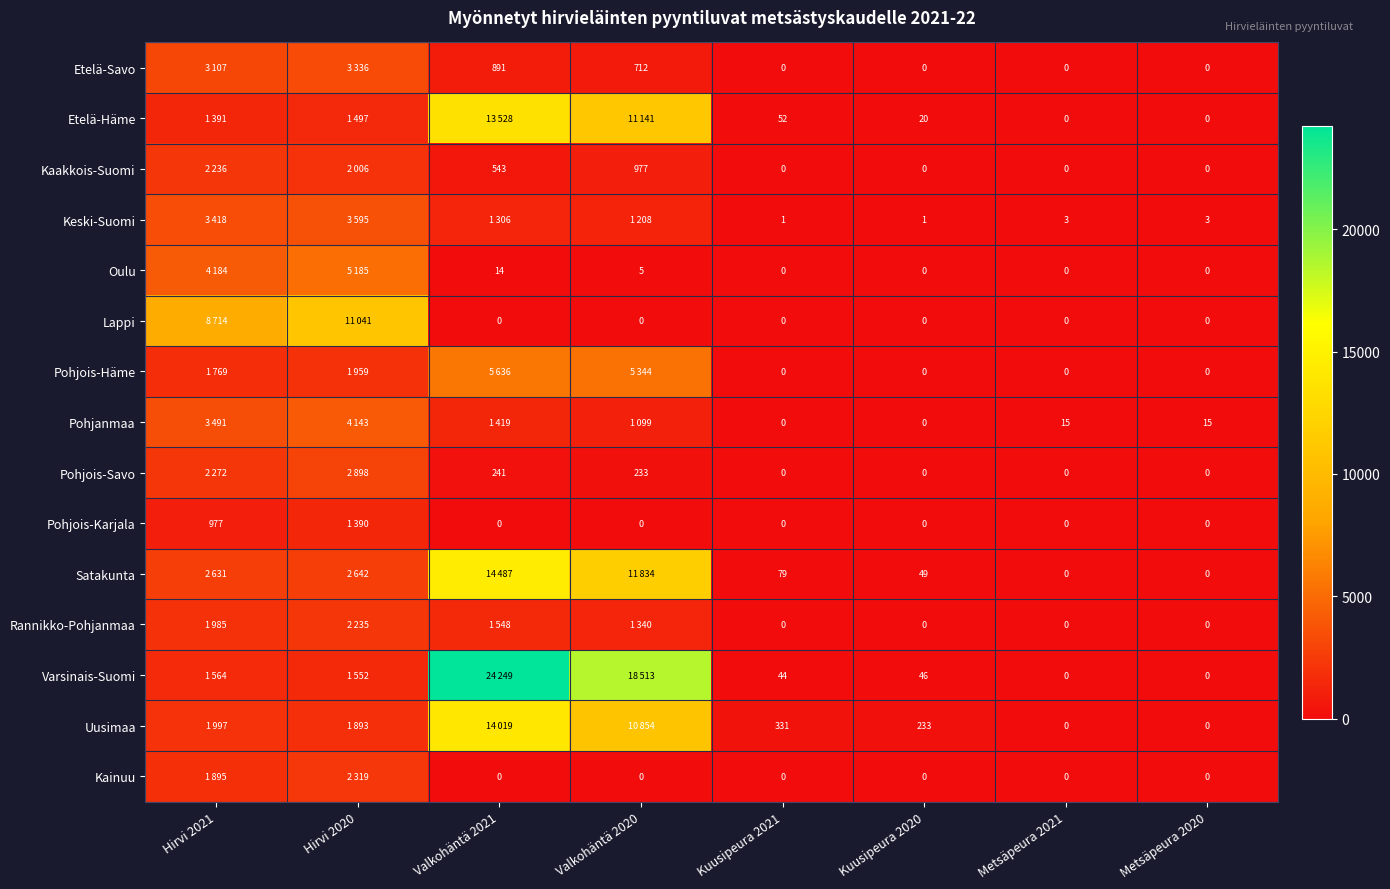

The Pohjois-Savo series shows 153 at Valkohäntä 2021. True or false?

False